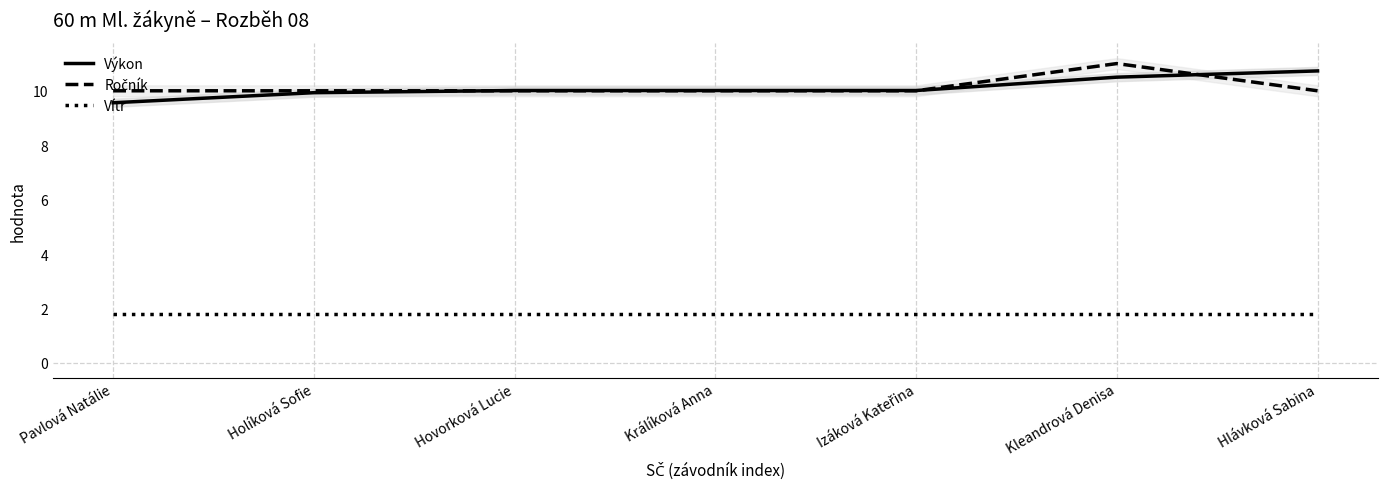

Which has a higher value, Hlávková Sabina or Králíková Anna?

Hlávková Sabina